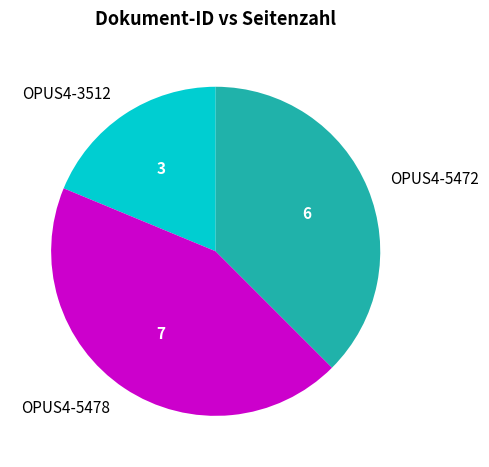

How many segments does this pie chart have?

3